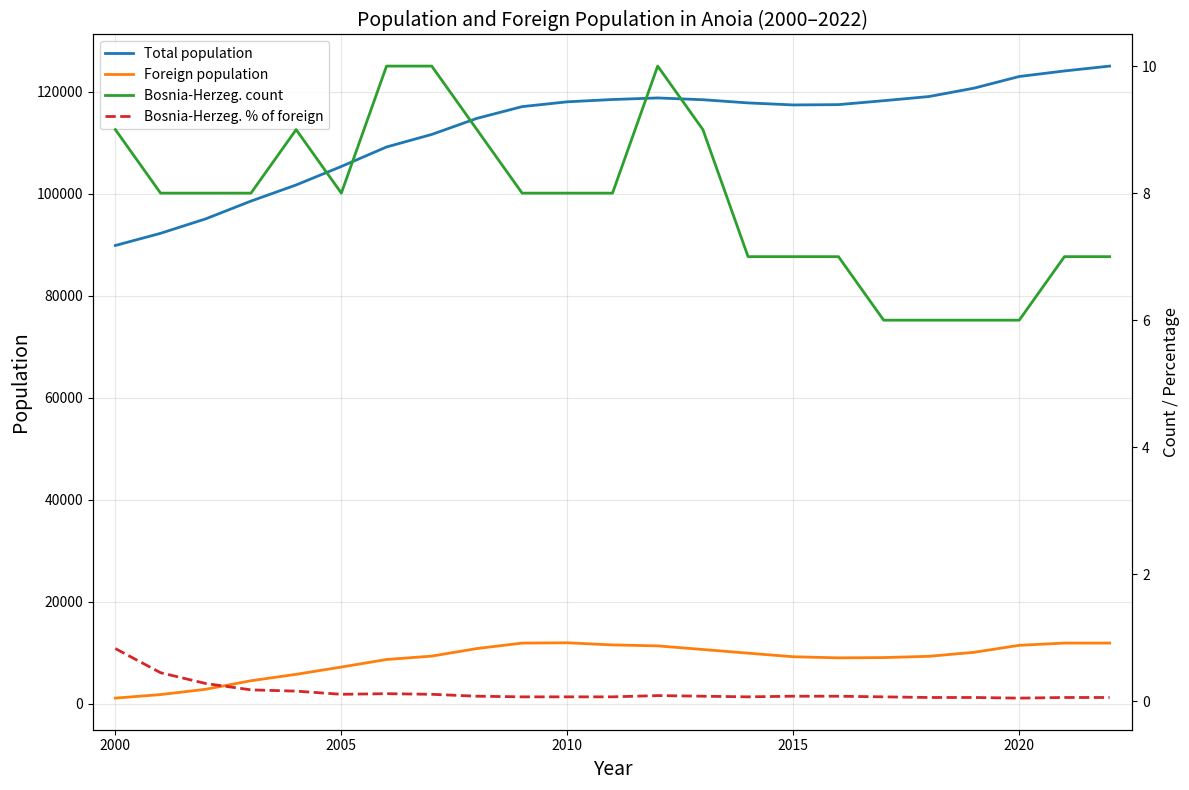

True or false: Total population and Foreign population cross at least once.

False